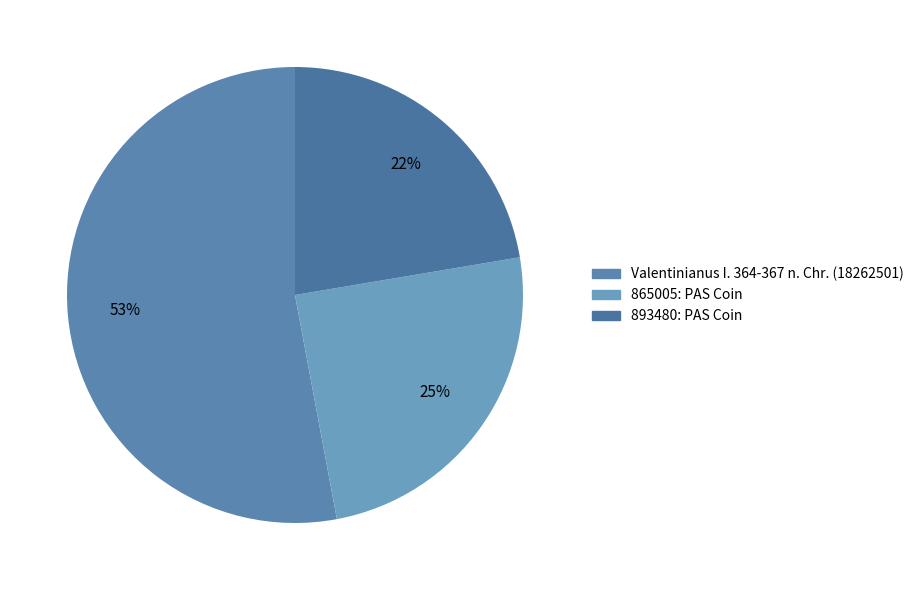

Is it true that 893480: PAS Coin is 22% of the pie?

True